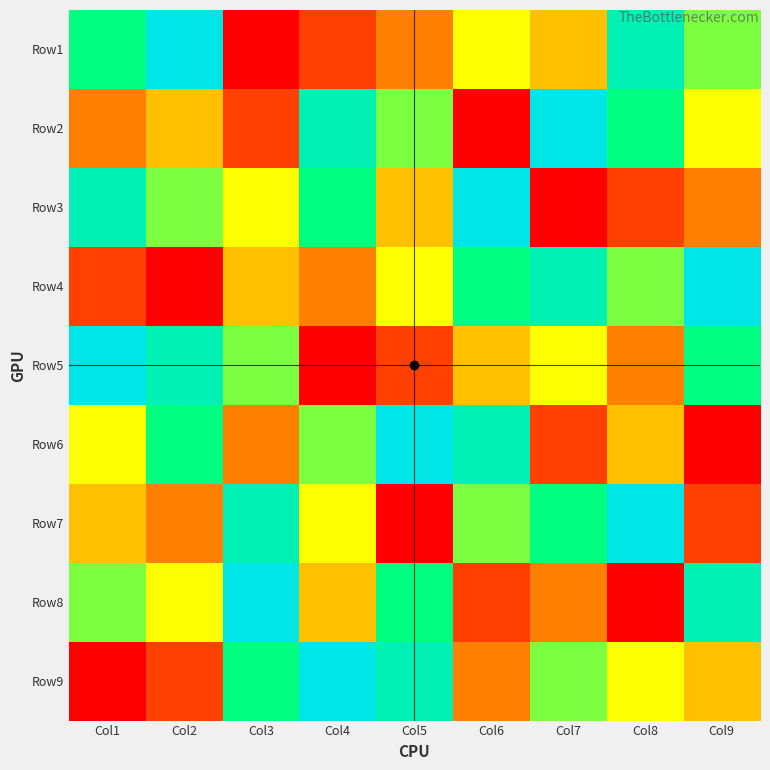

What is the greatest value displayed?

9